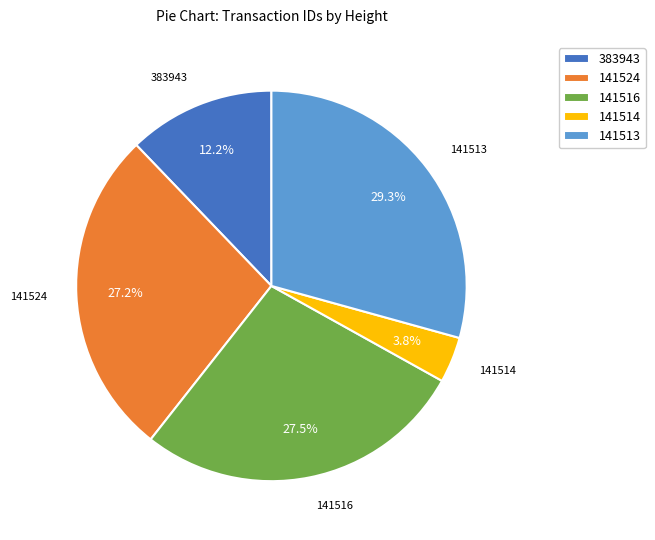

Count the number of slices in the pie.

5